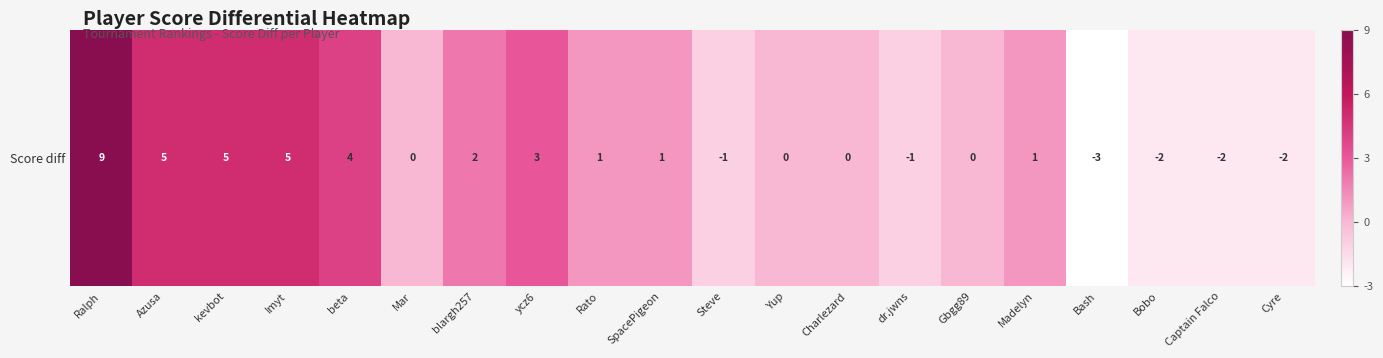

Reading left to right, transcribe all the data shown in this chart.

9	5	5	5	4	0	2	3	1	1	-1	0	0	-1	0	1	-3	-2	-2	-2